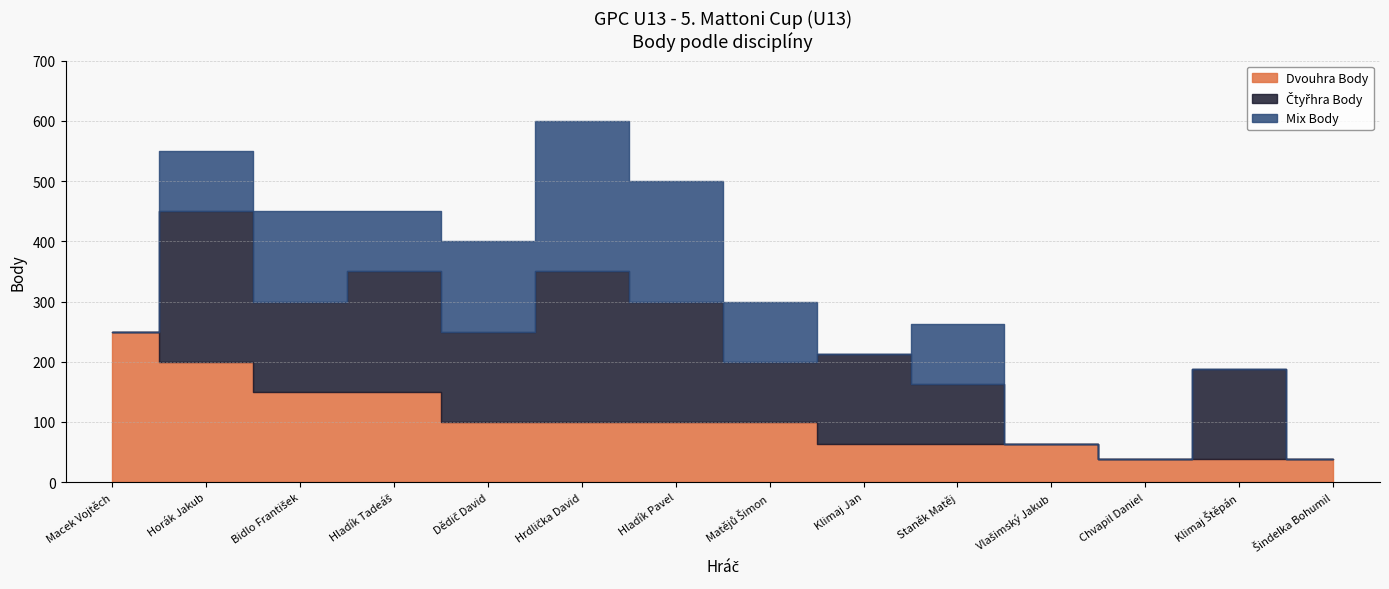

What is the value of the Čtyřhra Body point at the 9th from the left?

150